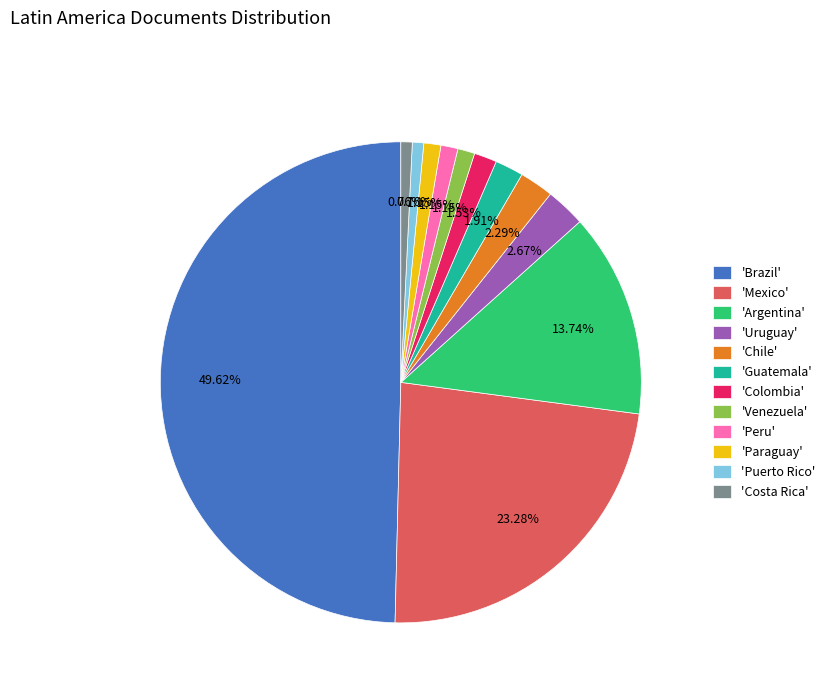

To the nearest percent, what is the difference between the largest and smallest slice percentages?

49%